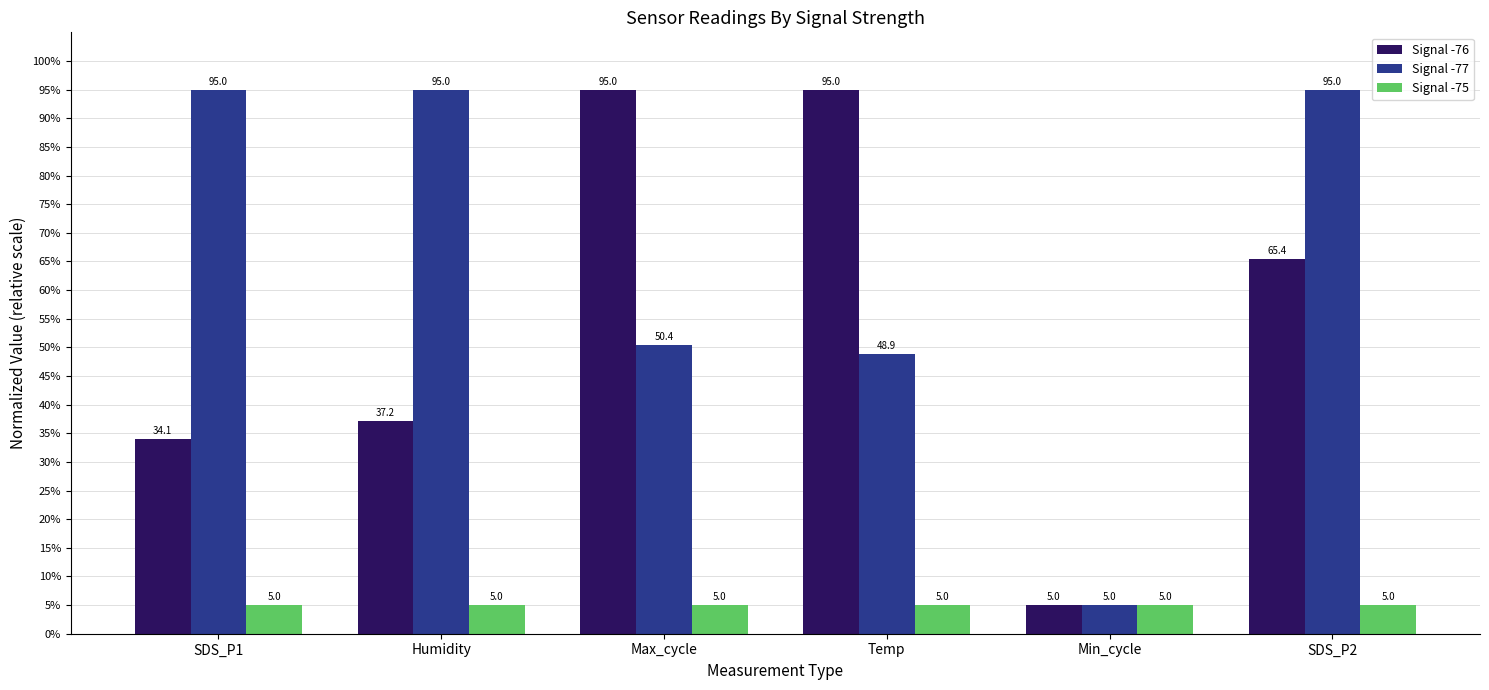

True or false: Signal -76 has a value of 11.8 at Humidity.

False